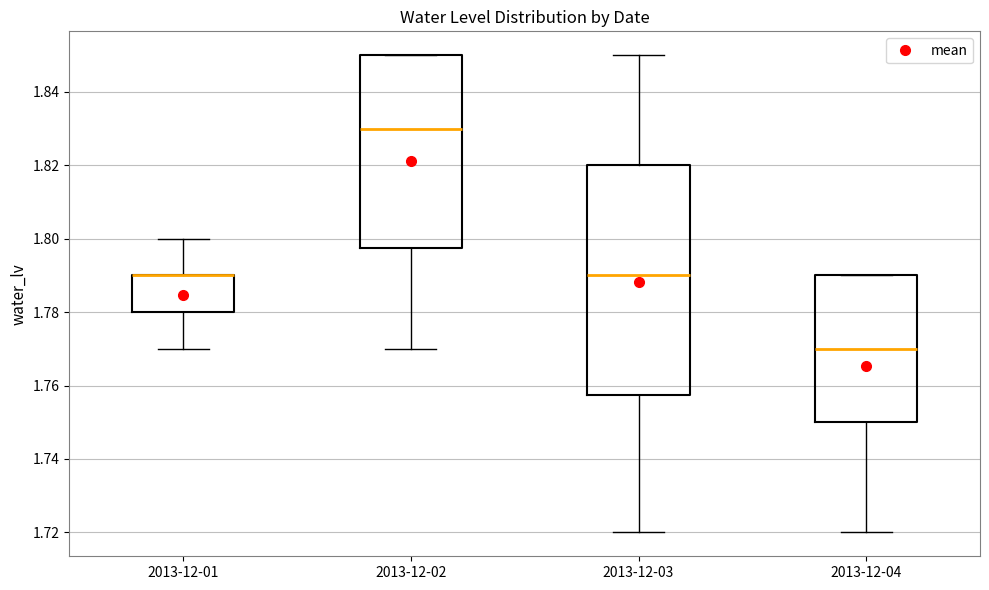

Which box is the tallest, from its lower edge to its upper edge?

2013-12-03